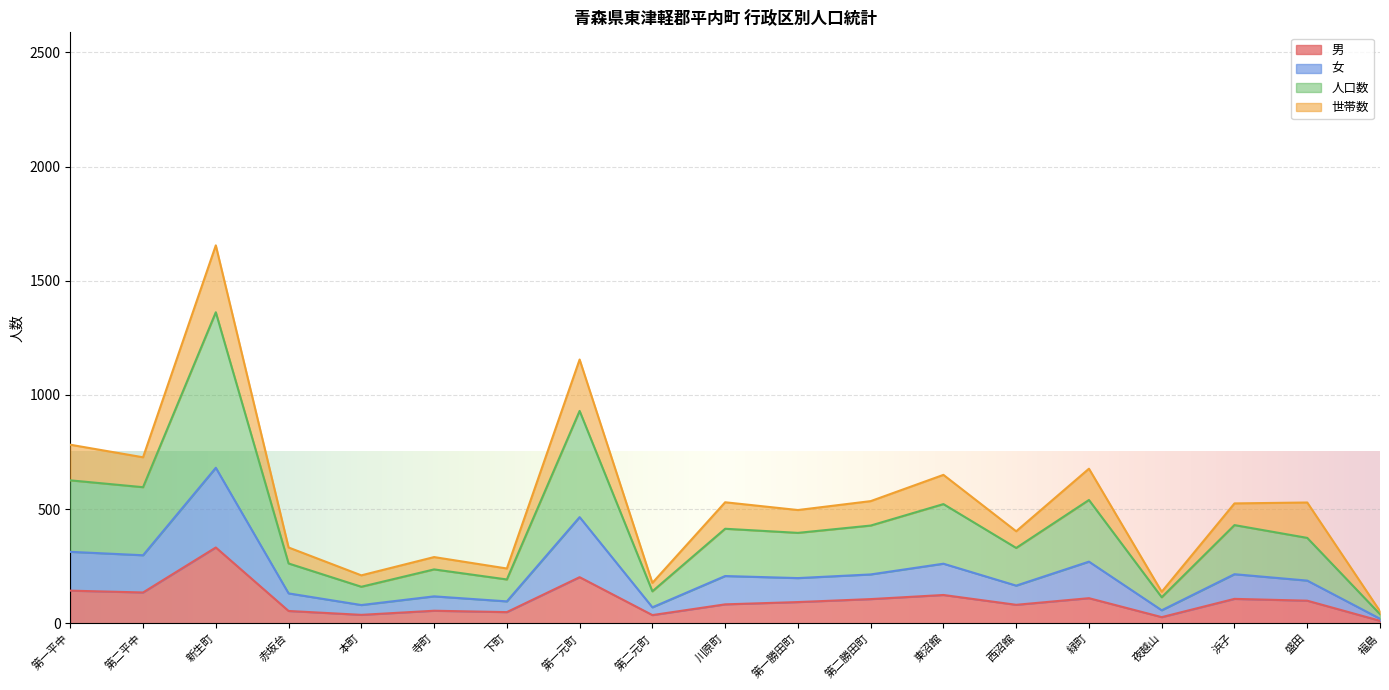

What is the total value across all series at 緑町?

677